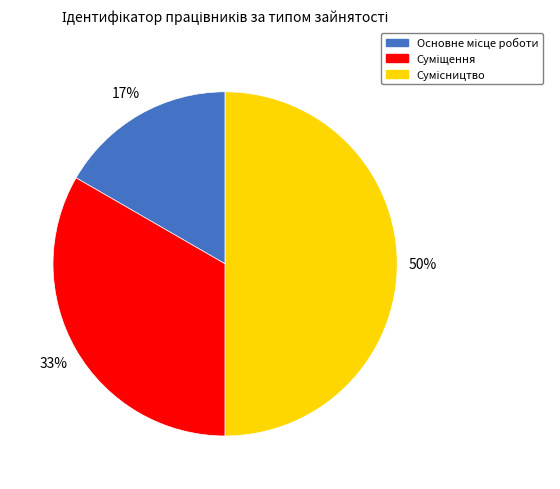

To the nearest percent, what is the difference between the largest and smallest slice percentages?

33%